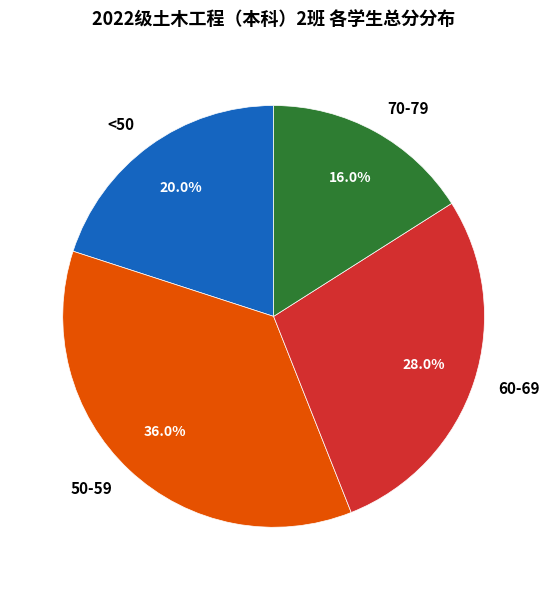

What is the ratio of the value at <50 to the value at 60-69?

0.7